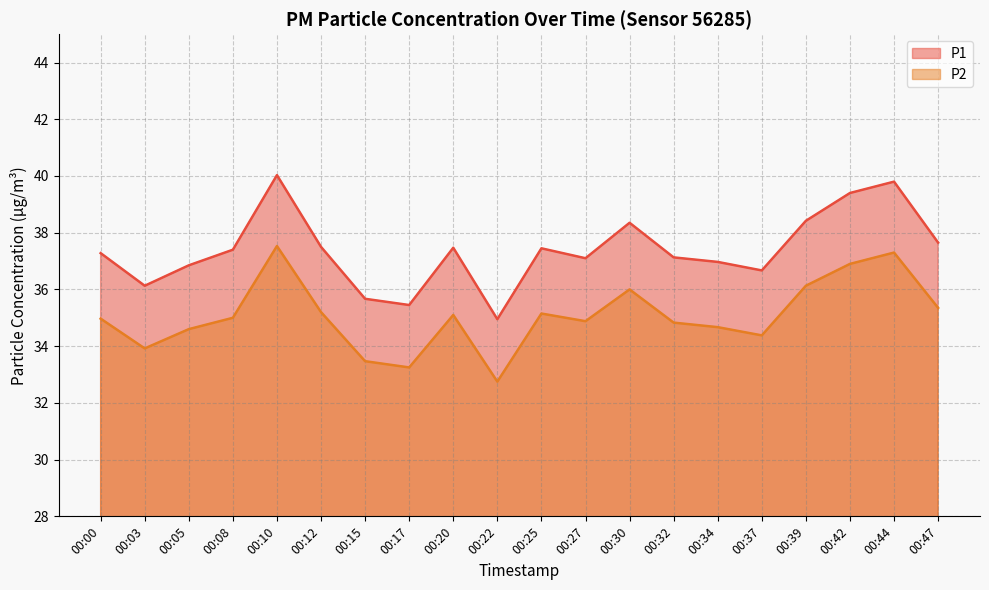

Between 00:25 and 00:42, which is larger?

00:42